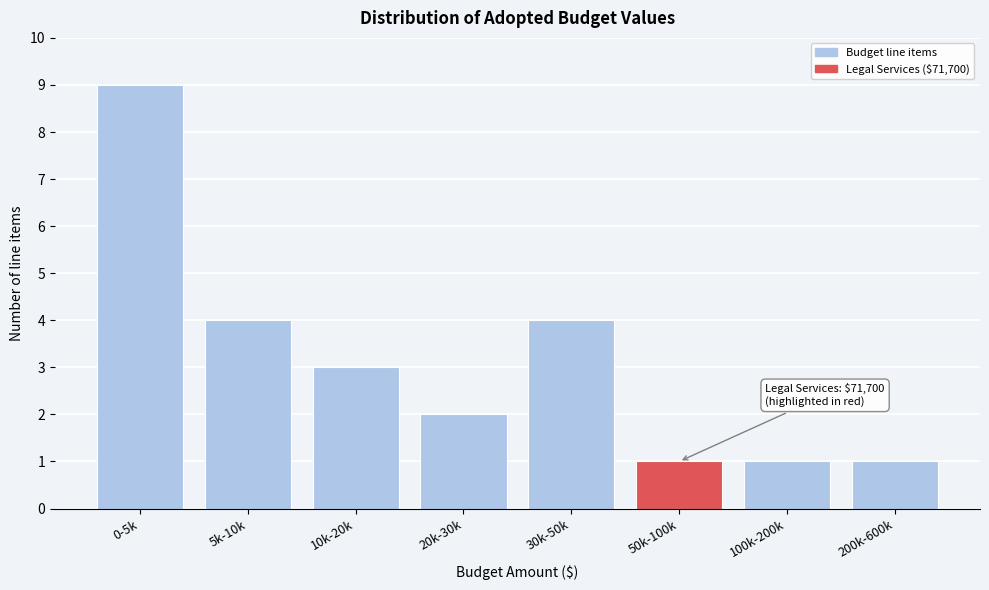

Reading left to right, list all the values displayed in this chart.

0-5k=9	5k-10k=4	10k-20k=3	20k-30k=2	30k-50k=4	50k-100k=1	100k-200k=1	200k-600k=1